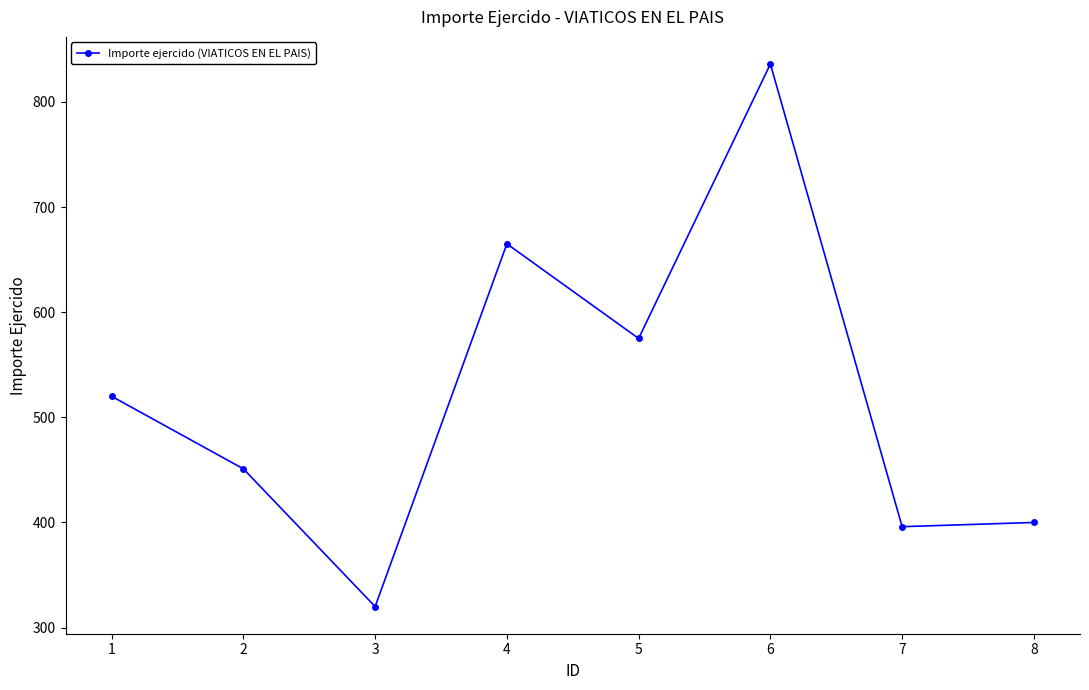

How many lines are shown in the chart?

1